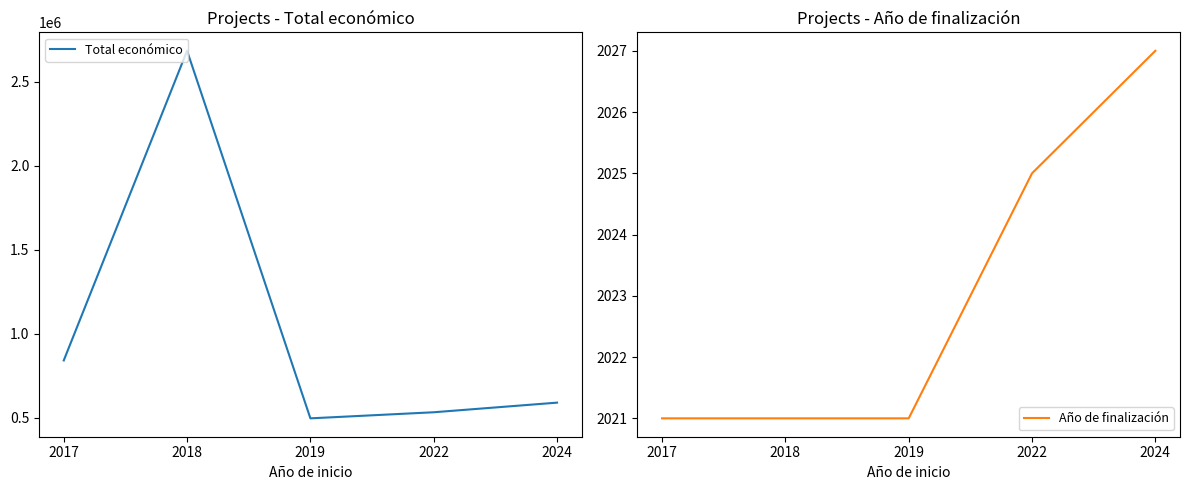

What is the maximum value shown in the chart?

2685474